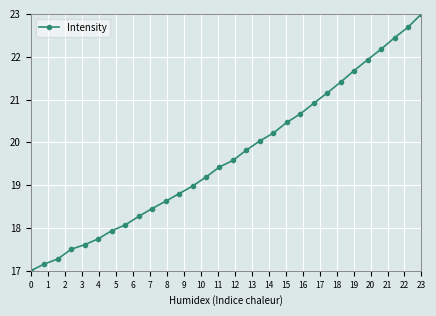

What is the difference between the second highest and second lowest values?

5.5